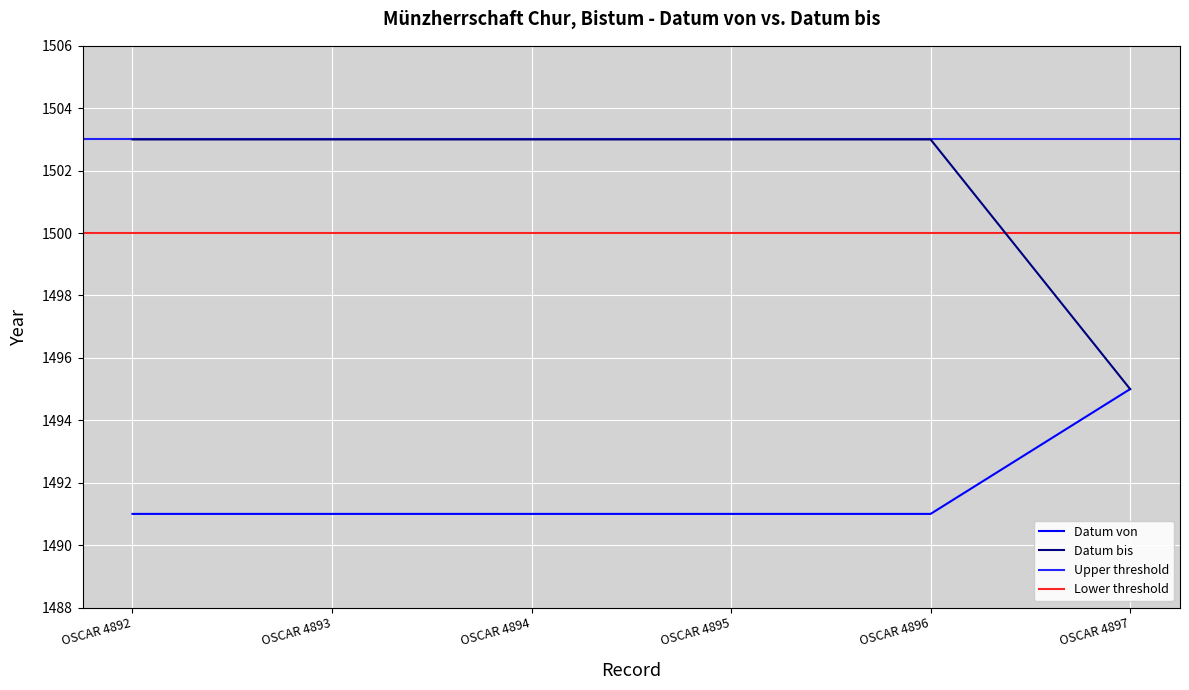

What is the highest value of the Datum bis series?

1503